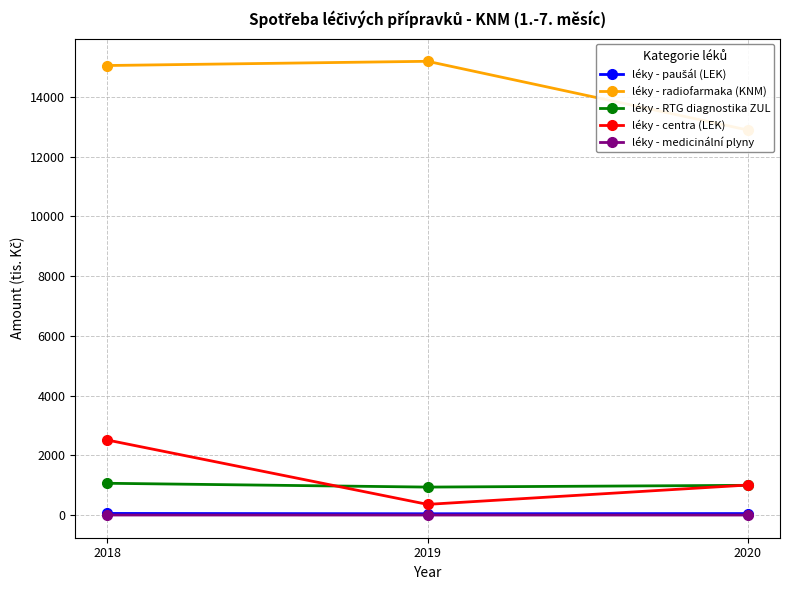

What is the difference between the maximum and minimum values in the léky - centra (LEK) series?

2156.6